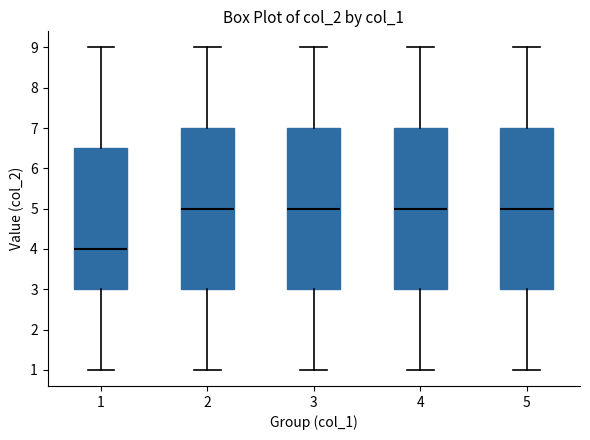

Reading left to right, read every box against the y-axis: the position of its median line, the range the box covers, and the ends of its whiskers. The values are not printed on the chart, so give them approximately, as read against the axis.

1: median 4.0, box 3.0 to 6.5, whiskers 1.0 to 9.0
2: median 5.0, box 3.0 to 7.0, whiskers 1.0 to 9.0
3: median 5.0, box 3.0 to 7.0, whiskers 1.0 to 9.0
4: median 5.0, box 3.0 to 7.0, whiskers 1.0 to 9.0
5: median 5.0, box 3.0 to 7.0, whiskers 1.0 to 9.0